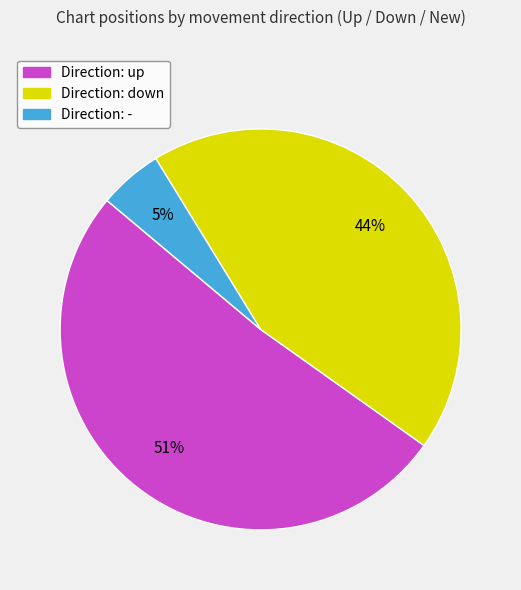

To the nearest percent, what is the difference between the largest and smallest slice percentages?

46%